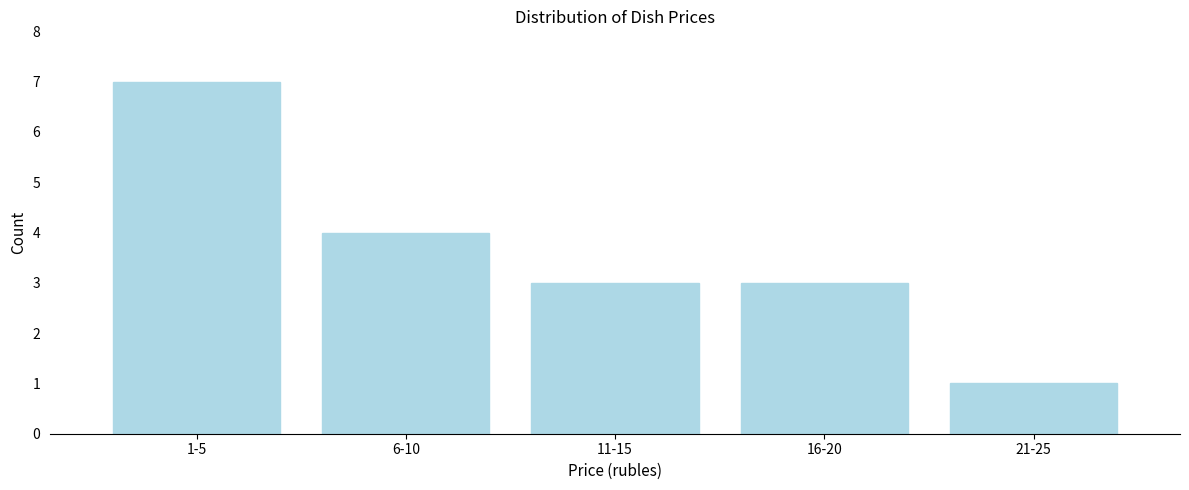

Reading left to right, what are all the values shown in this chart?

7	4	3	3	1